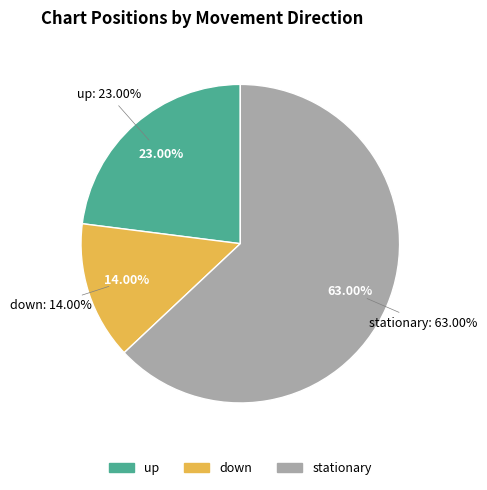

How many slices are in this pie chart?

3